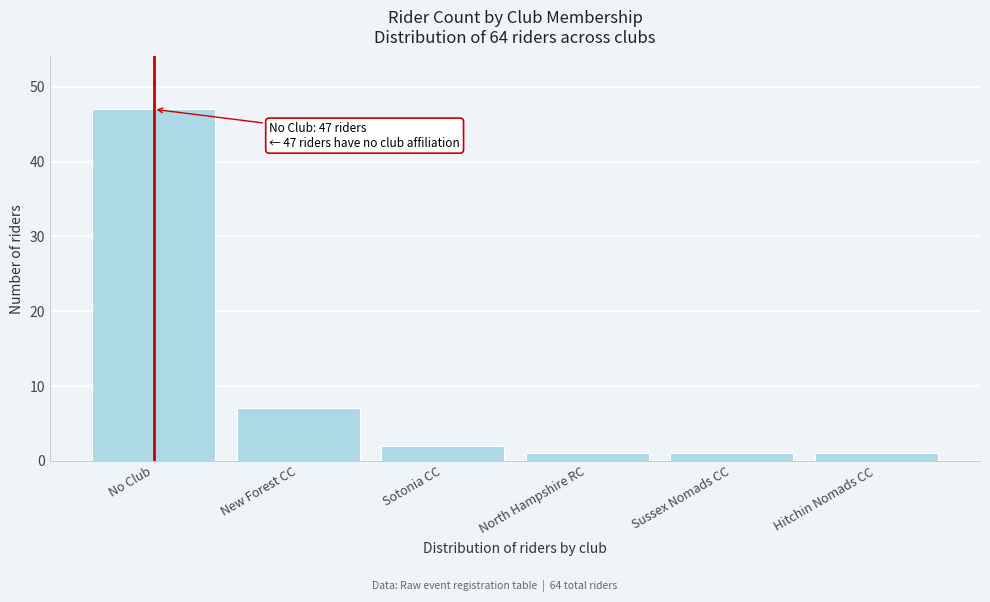

Reading left to right, extract all data points from this chart.

No Club=47	New Forest CC=7	Sotonia CC=2	North Hampshire RC=1	Sussex Nomads CC=1	Hitchin Nomads CC=1